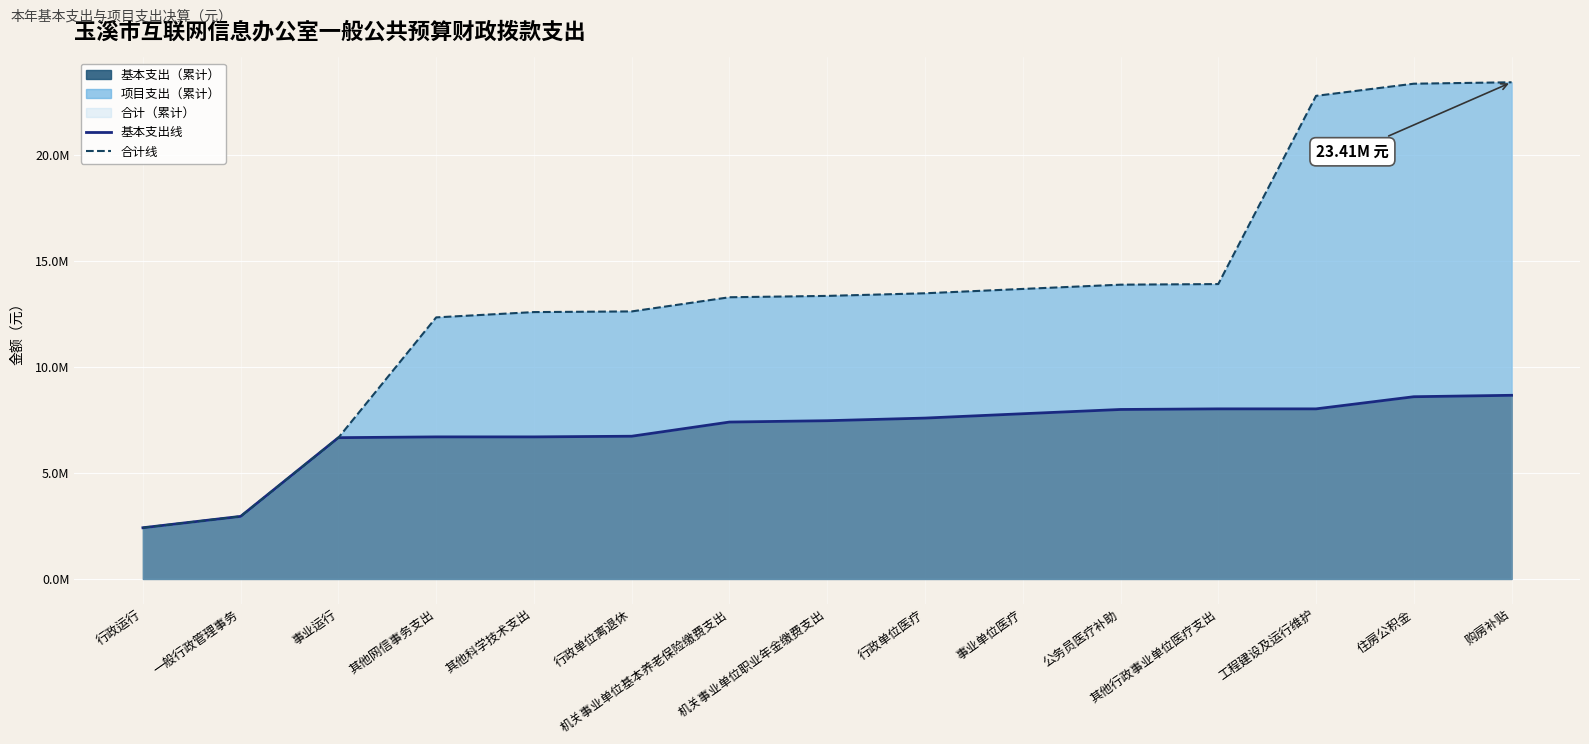

Rank the series by their average value, from highest to lowest.

合计线, 基本支出线